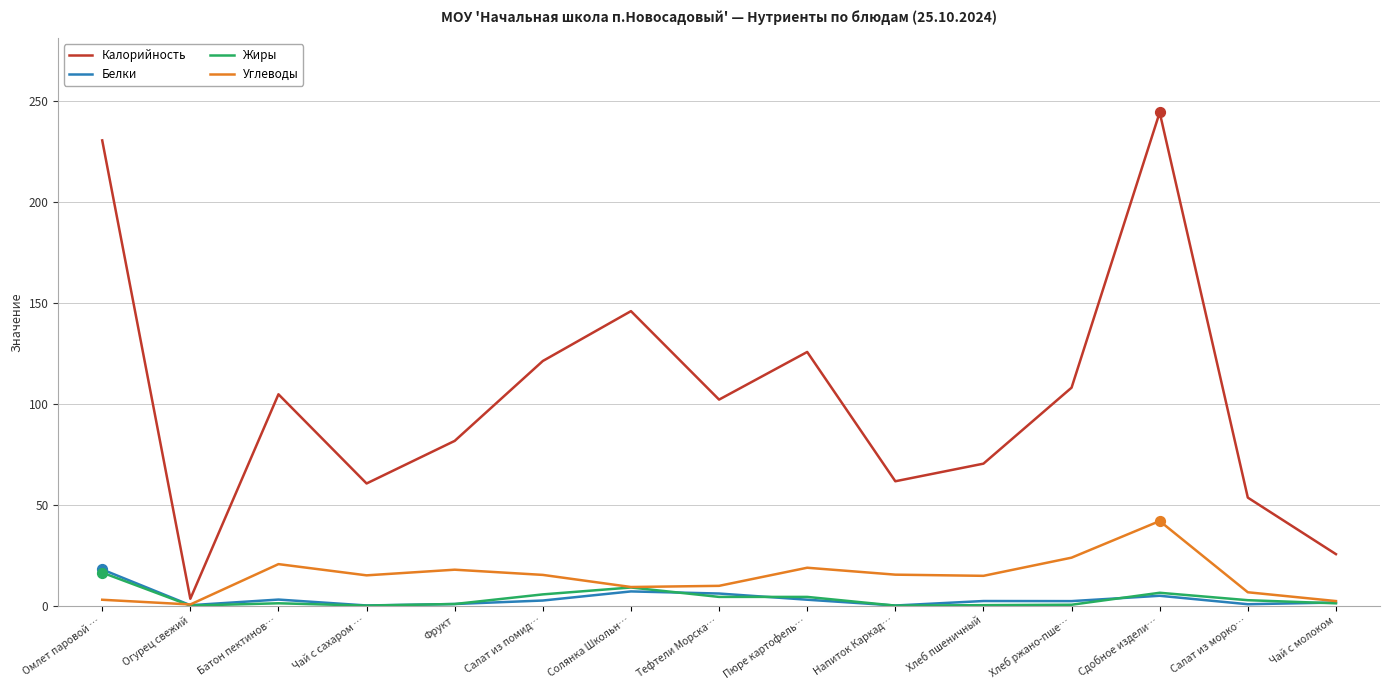

At which category is the sum across all series the highest?

Сдобное издели…